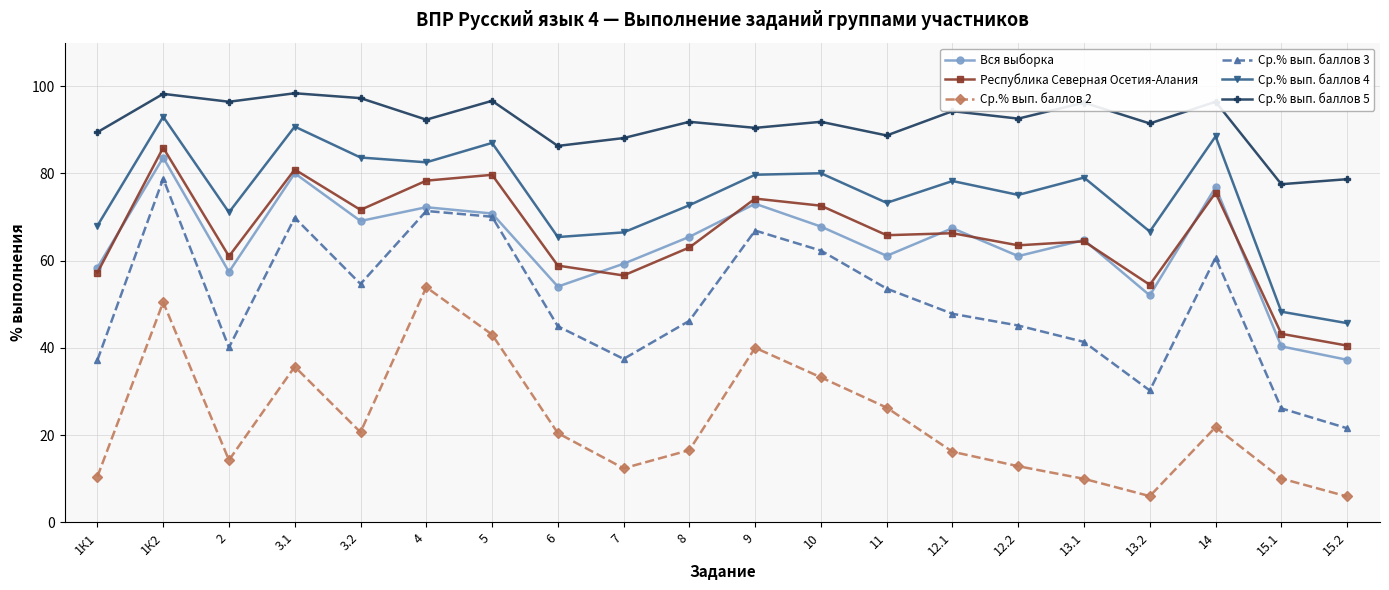

What is the difference between the second highest and minimum values in the Ср.% вып. баллов 2 series?

44.6